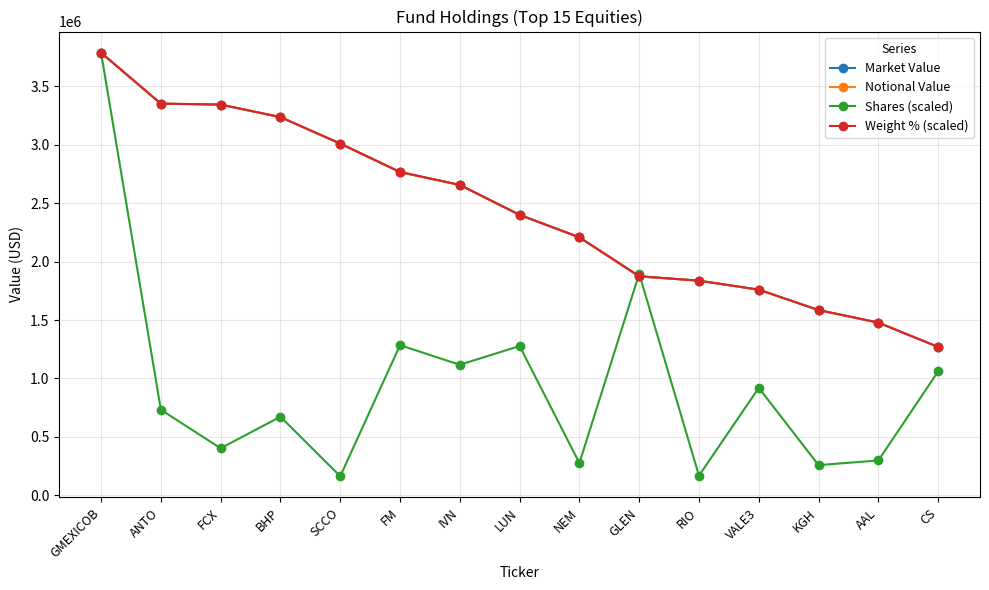

Is this an area chart (filled region under the line)?

No